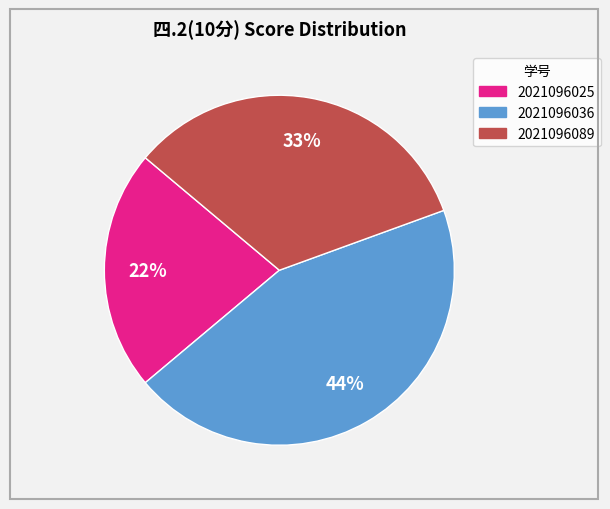

How many slices are in this pie chart?

3